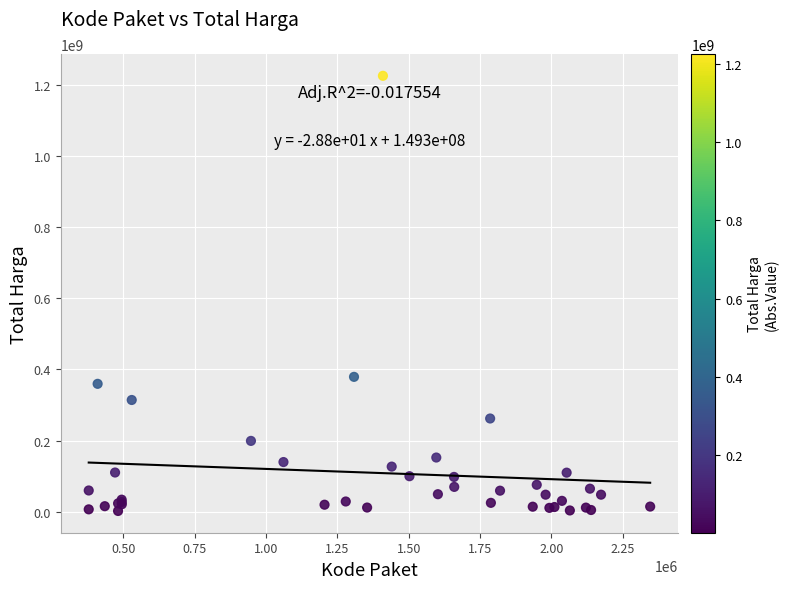

What Y value in the scatter plot is closest to 613538875?

379075000